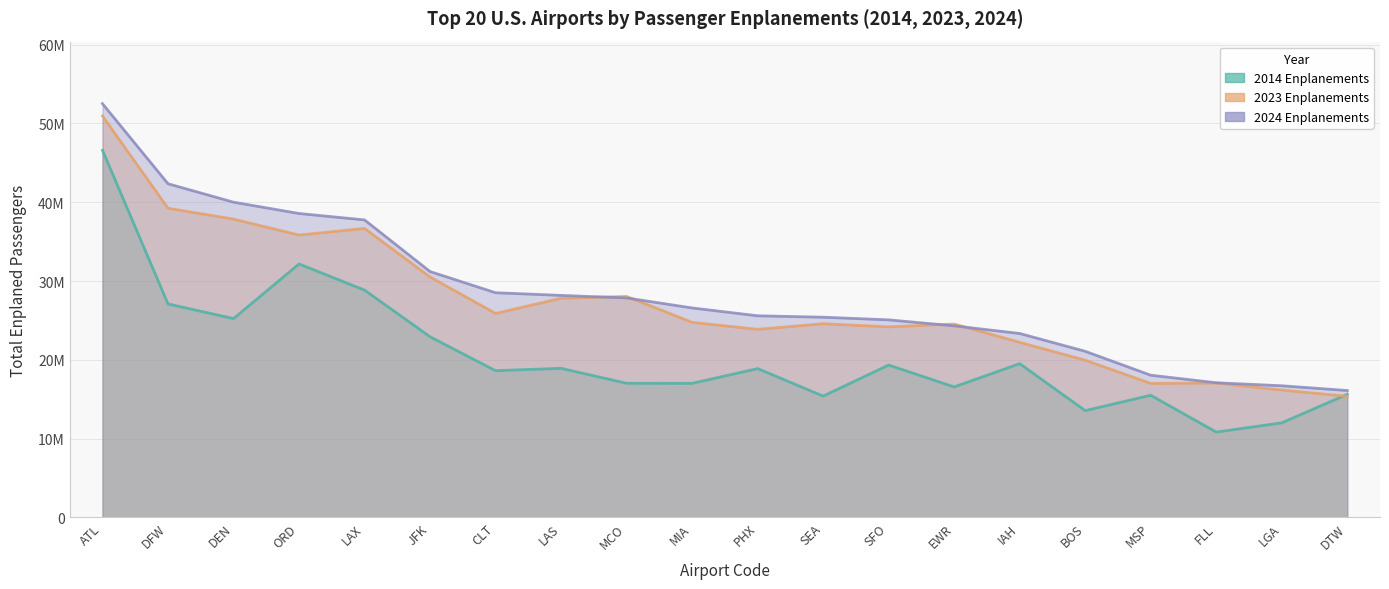

True or false: 2023 Enplanements has a value of 29071337 at ATL.

False